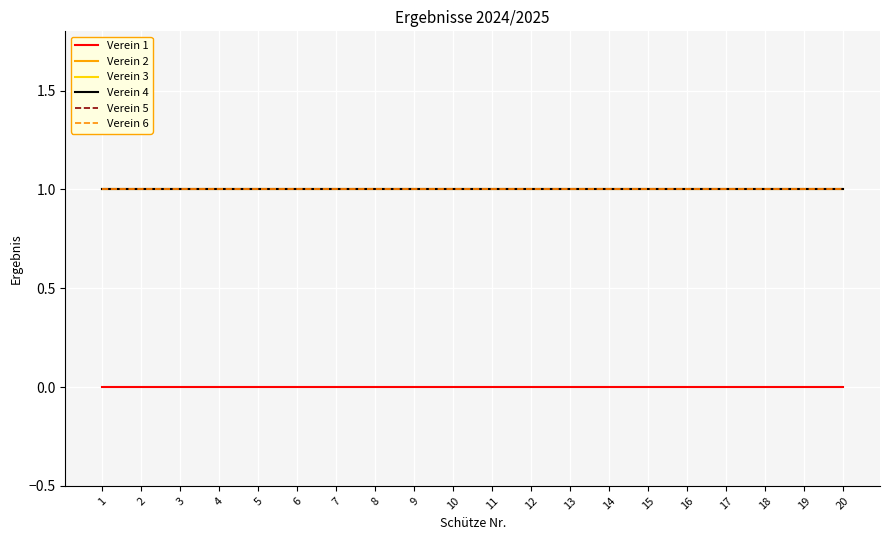

Does the chart display data point markers on the line(s)?

No